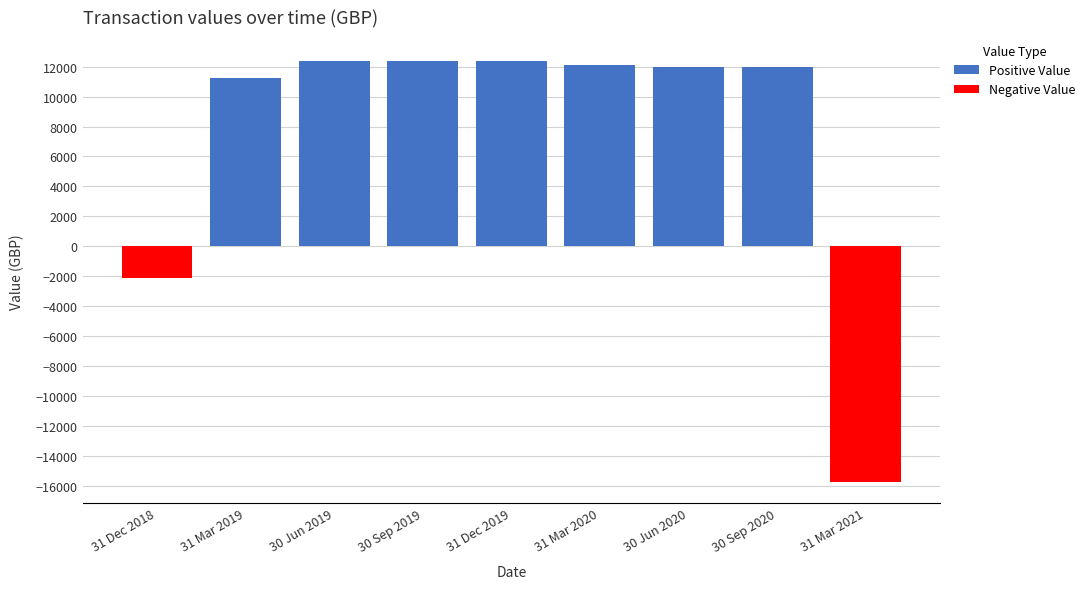

Between 30 Sep 2019 and 30 Sep 2020, which series saw the biggest shift?

Positive Value